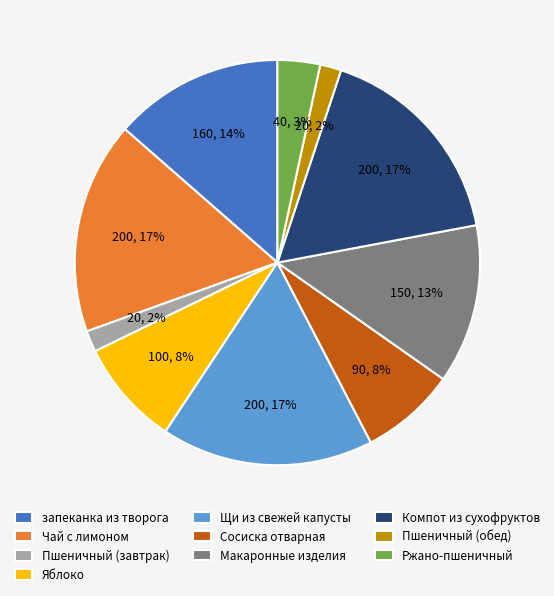

To the nearest percent, what is the difference between the Чай с лимоном and Ржано-пшеничный slice percentages?

14%